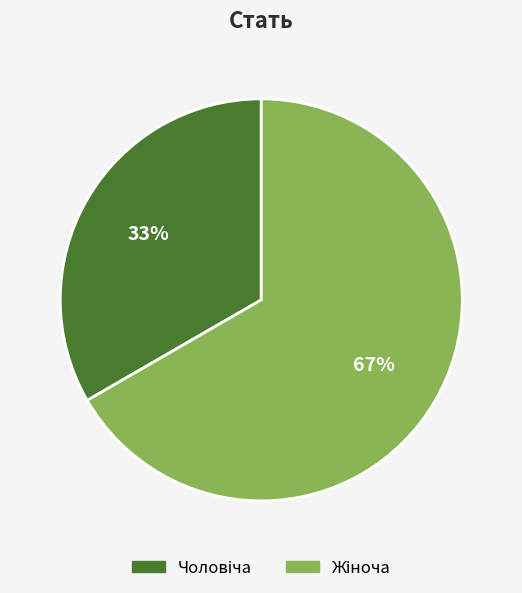

Does any single category account for the majority?

Yes